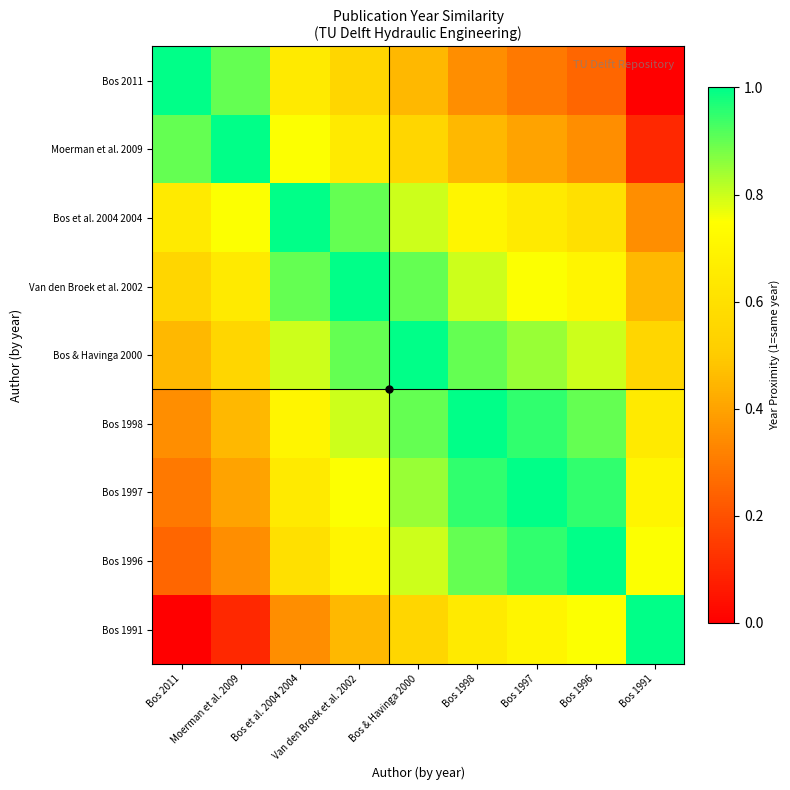

Reading right to left, extract all data points from this chart.

Bos 2011: Bos 1991=0.0	Bos 1996=0.2	Bos 1997=0.3	Bos 1998=0.3	Bos & Havinga 2000=0.4	Van den Broek et al. 2002=0.6	Bos et al. 2004 2004=0.7	Moerman et al. 2009=0.9	Bos 2011=1.0
Moerman et al. 2009: Bos 1991=0.1	Bos 1996=0.3	Bos 1997=0.4	Bos 1998=0.4	Bos & Havinga 2000=0.6	Van den Broek et al. 2002=0.7	Bos et al. 2004 2004=0.8	Moerman et al. 2009=1.0	Bos 2011=0.9
Bos et al. 2004 2004: Bos 1991=0.3	Bos 1996=0.6	Bos 1997=0.7	Bos 1998=0.7	Bos & Havinga 2000=0.8	Van den Broek et al. 2002=0.9	Bos et al. 2004 2004=1.0	Moerman et al. 2009=0.8	Bos 2011=0.7
Van den Broek et al. 2002: Bos 1991=0.4	Bos 1996=0.7	Bos 1997=0.8	Bos 1998=0.8	Bos & Havinga 2000=0.9	Van den Broek et al. 2002=1.0	Bos et al. 2004 2004=0.9	Moerman et al. 2009=0.7	Bos 2011=0.6
Bos & Havinga 2000: Bos 1991=0.6	Bos 1996=0.8	Bos 1997=0.8	Bos 1998=0.9	Bos & Havinga 2000=1.0	Van den Broek et al. 2002=0.9	Bos et al. 2004 2004=0.8	Moerman et al. 2009=0.6	Bos 2011=0.4
Bos 1998: Bos 1991=0.7	Bos 1996=0.9	Bos 1997=0.9	Bos 1998=1.0	Bos & Havinga 2000=0.9	Van den Broek et al. 2002=0.8	Bos et al. 2004 2004=0.7	Moerman et al. 2009=0.4	Bos 2011=0.3
Bos 1997: Bos 1991=0.7	Bos 1996=0.9	Bos 1997=1.0	Bos 1998=0.9	Bos & Havinga 2000=0.8	Van den Broek et al. 2002=0.8	Bos et al. 2004 2004=0.7	Moerman et al. 2009=0.4	Bos 2011=0.3
Bos 1996: Bos 1991=0.8	Bos 1996=1.0	Bos 1997=0.9	Bos 1998=0.9	Bos & Havinga 2000=0.8	Van den Broek et al. 2002=0.7	Bos et al. 2004 2004=0.6	Moerman et al. 2009=0.3	Bos 2011=0.2
Bos 1991: Bos 1991=1.0	Bos 1996=0.8	Bos 1997=0.7	Bos 1998=0.7	Bos & Havinga 2000=0.6	Van den Broek et al. 2002=0.4	Bos et al. 2004 2004=0.3	Moerman et al. 2009=0.1	Bos 2011=0.0